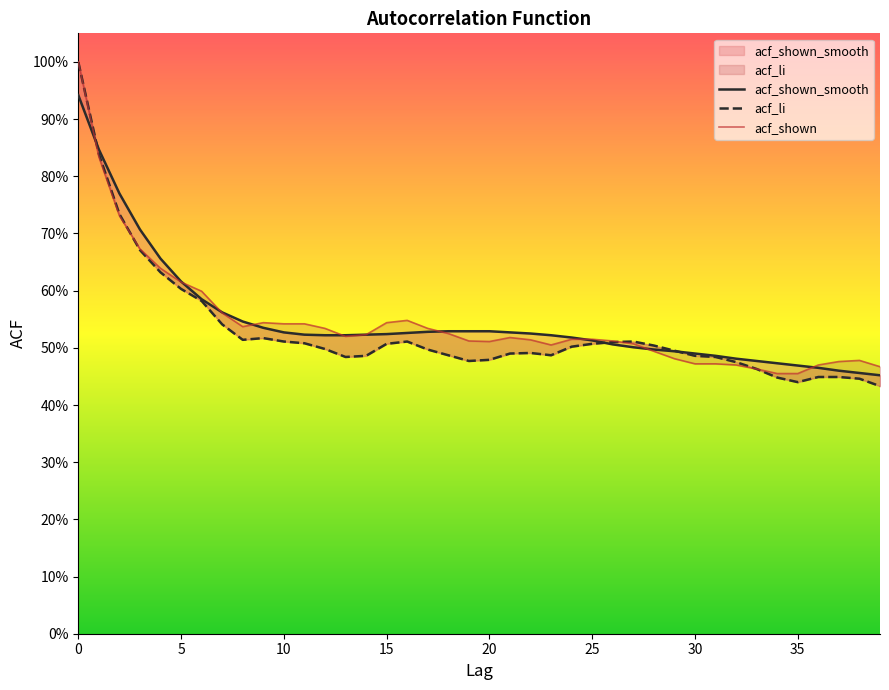

Which has a higher value, 12 or 30?

12